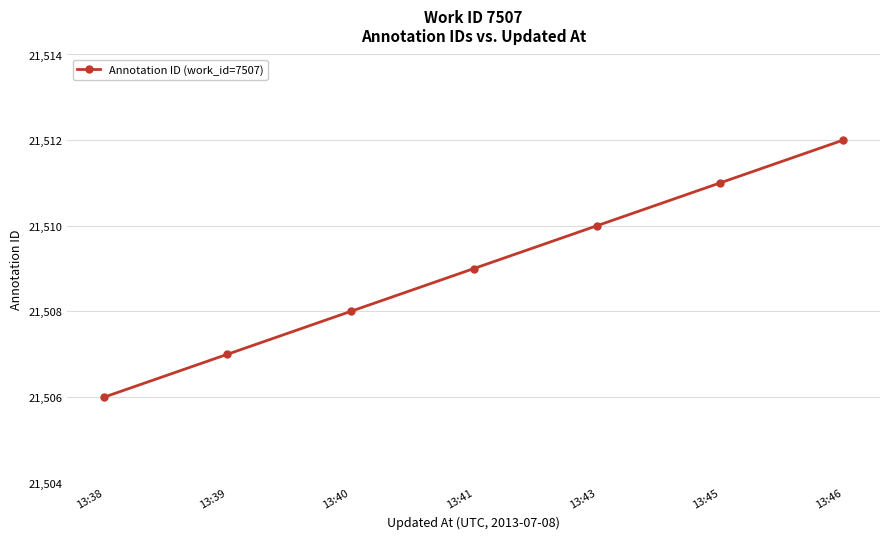

How many lines are shown in the chart?

1